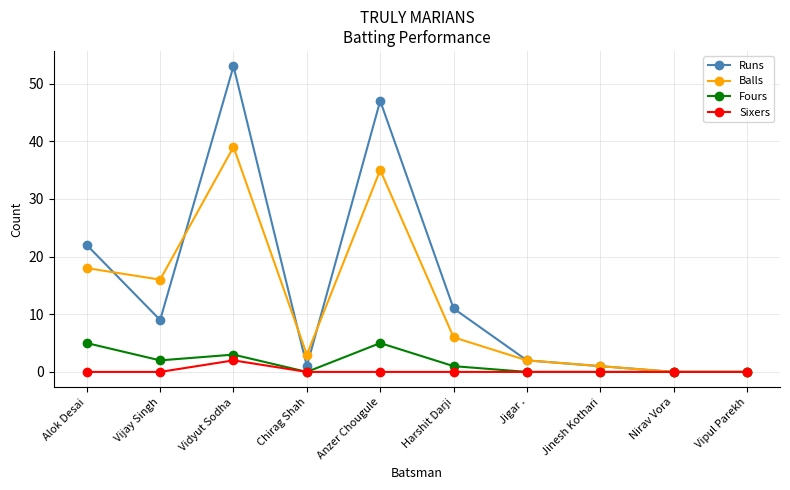

The value of Balls at Chirag Shah is 3. True or false?

True